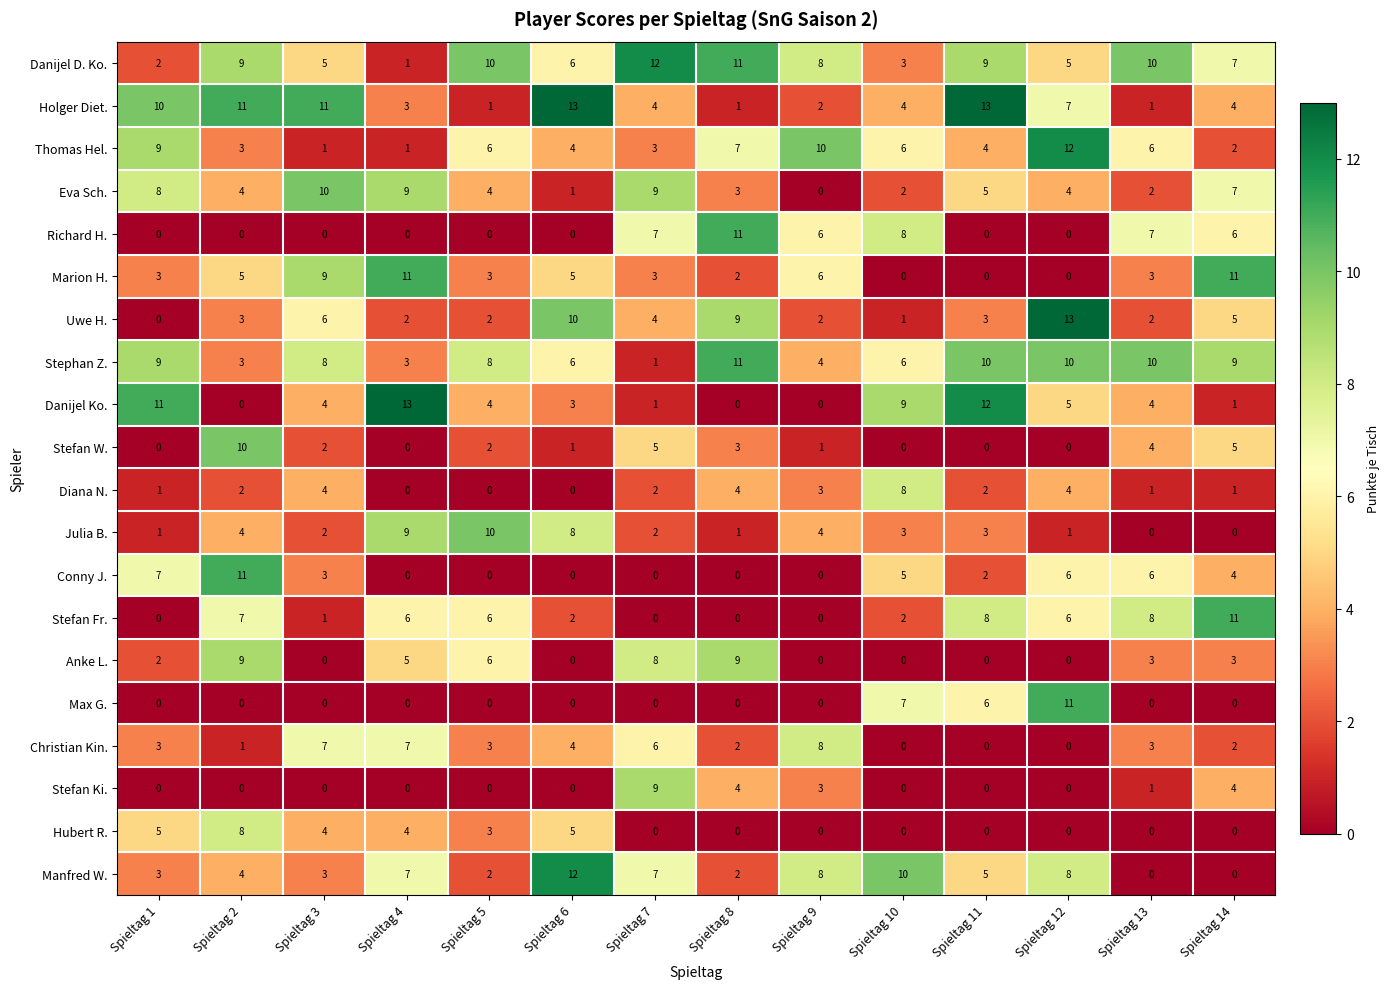

What is the maximum value for Julia B.?

10